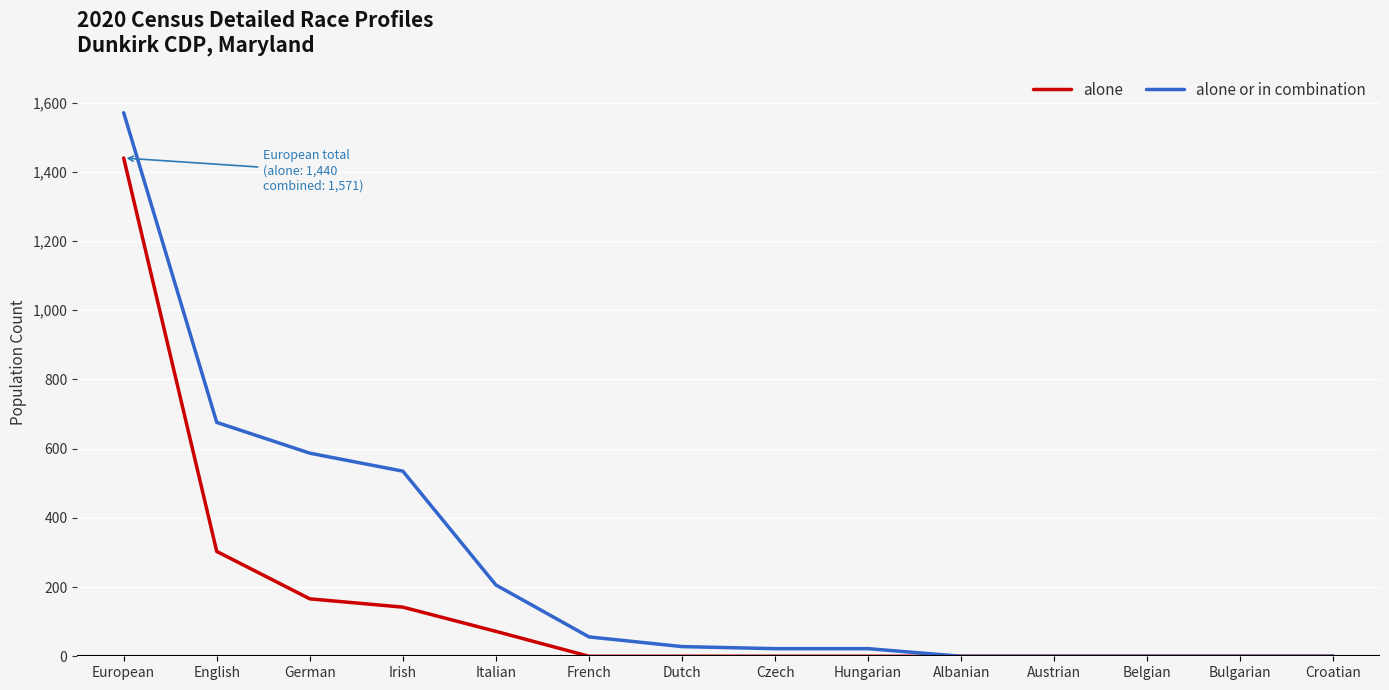

Which category has the highest value across all series?

European